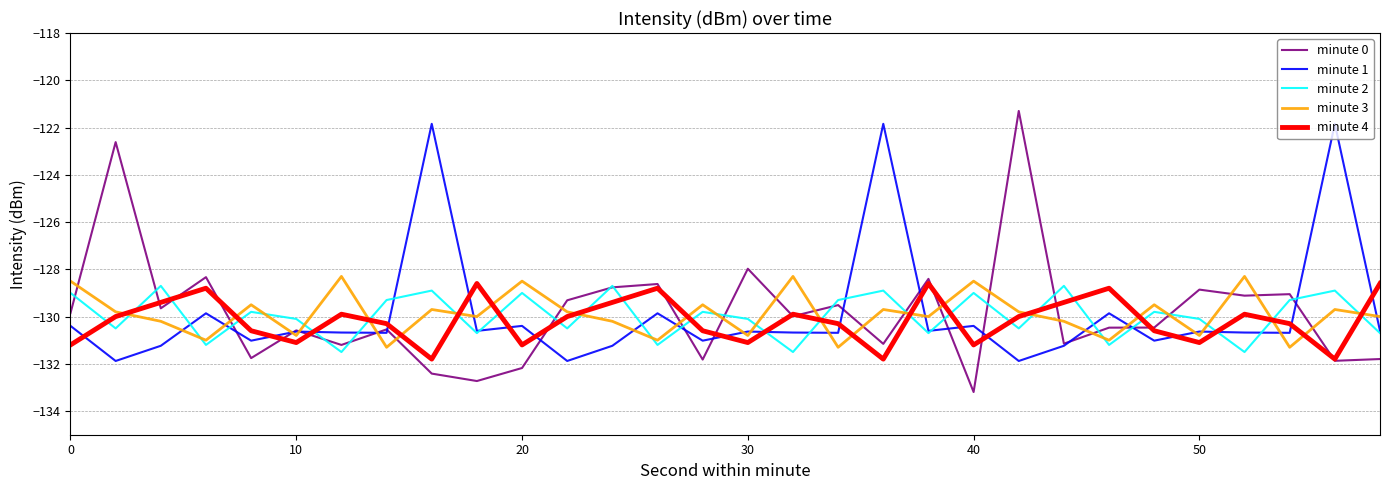

What is the smallest value displayed?

-133.2